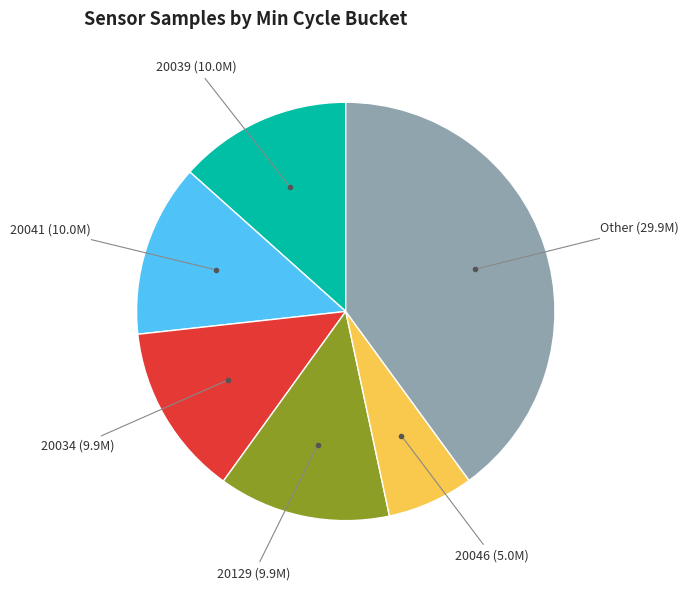

Is there any slice that represents more than half of the pie?

No